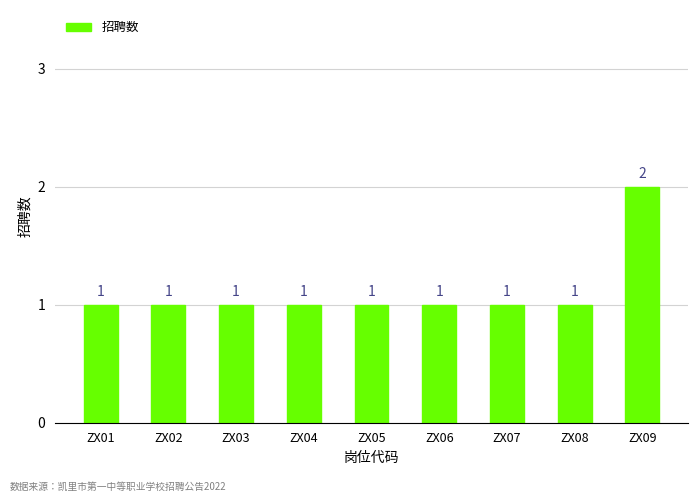

True or false: the data shows 1 at ZX02.

True